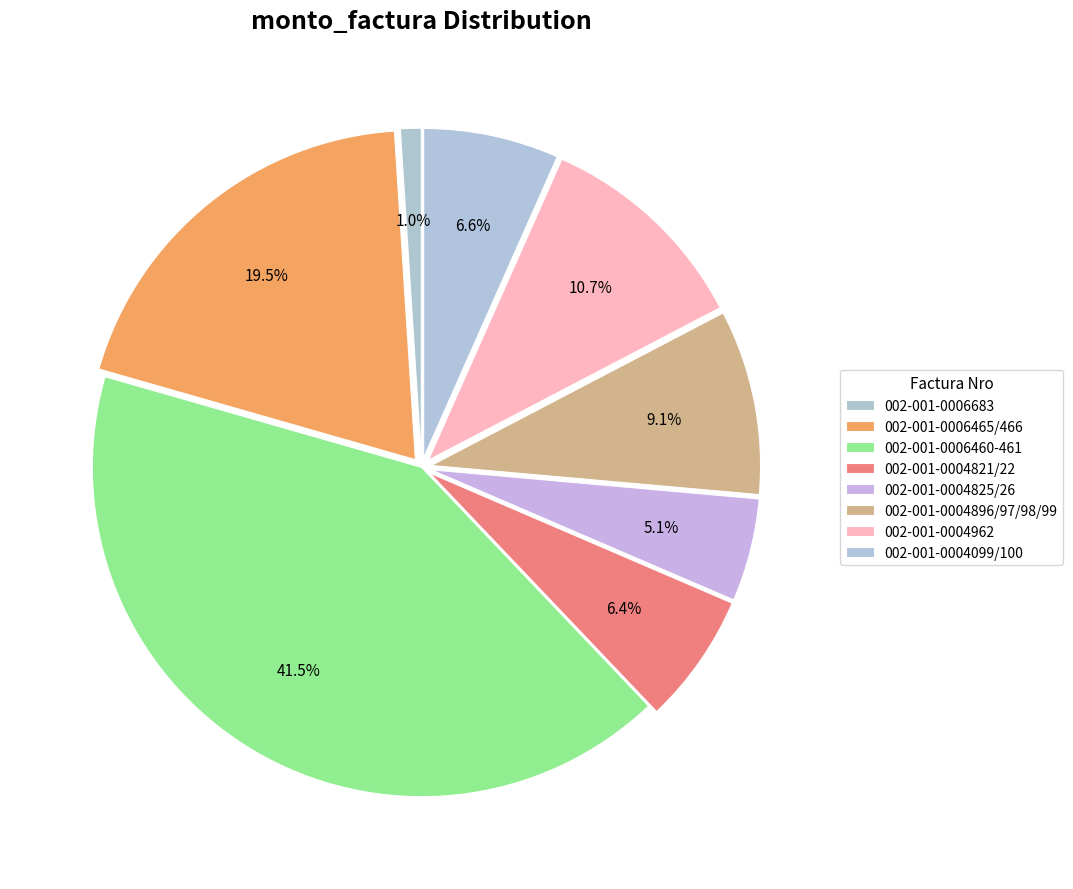

How many slices are in this pie chart?

8